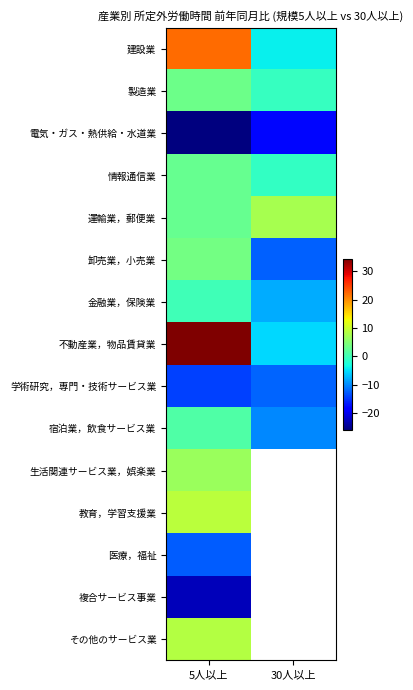

What value does the 電気・ガス・熱供給・水道業 series have at 30人以上?

-18.0